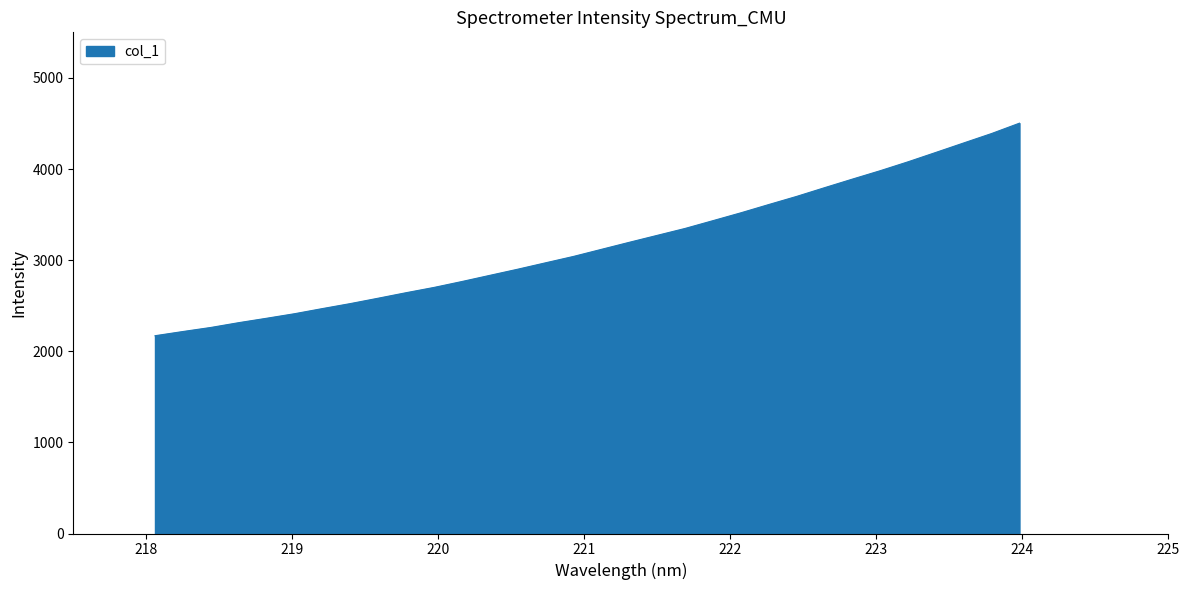

What is the difference between the maximum and minimum values?

2332.8